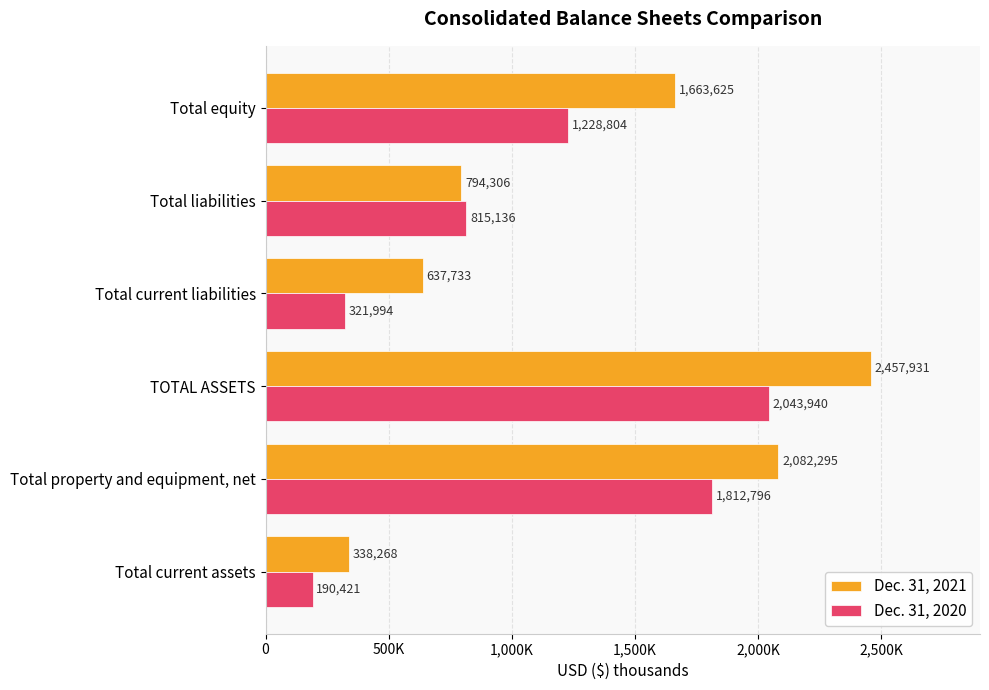

Reading right to left, extract all data points from this chart.

Dec. 31, 2021: 1663625	794306	637733	2457931	2082295	338268
Dec. 31, 2020: 1228804	815136	321994	2043940	1812796	190421